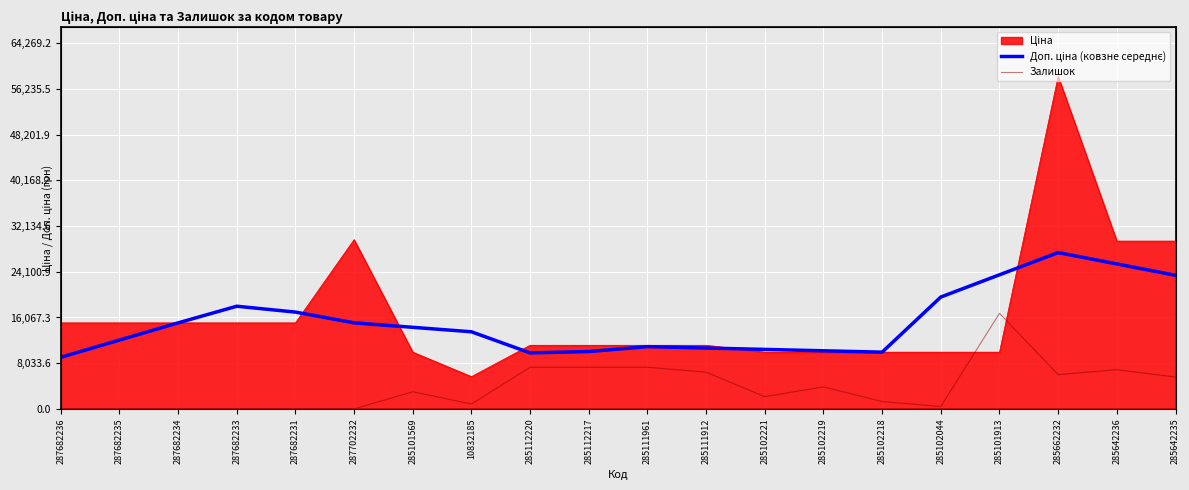

Which series has the largest total across all categories?

Доп. ціна (ковзне середнє)